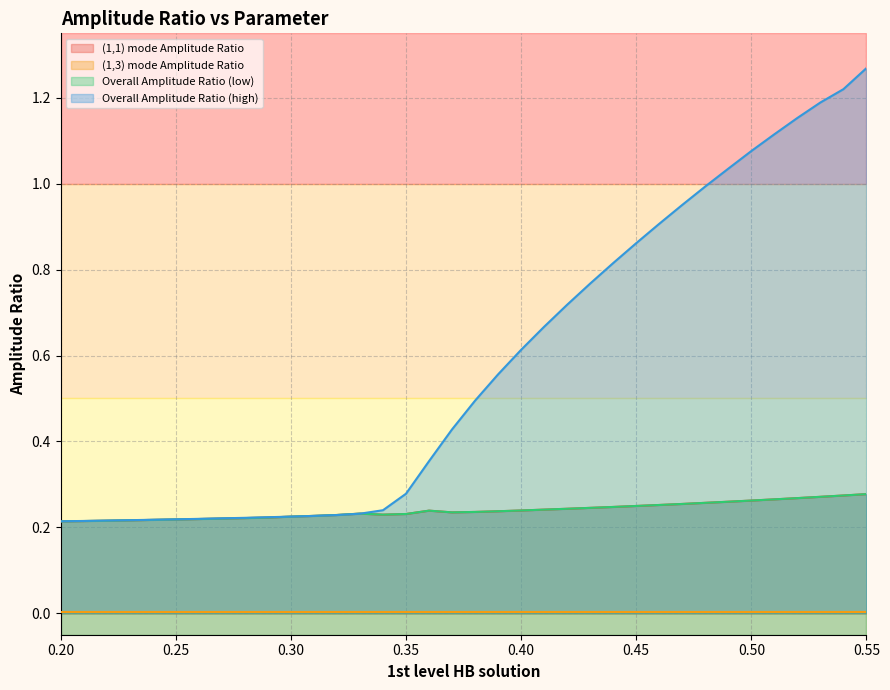

True or false: Overall Amplitude Ratio (high) and (1,3) mode Amplitude Ratio cross at least once.

False